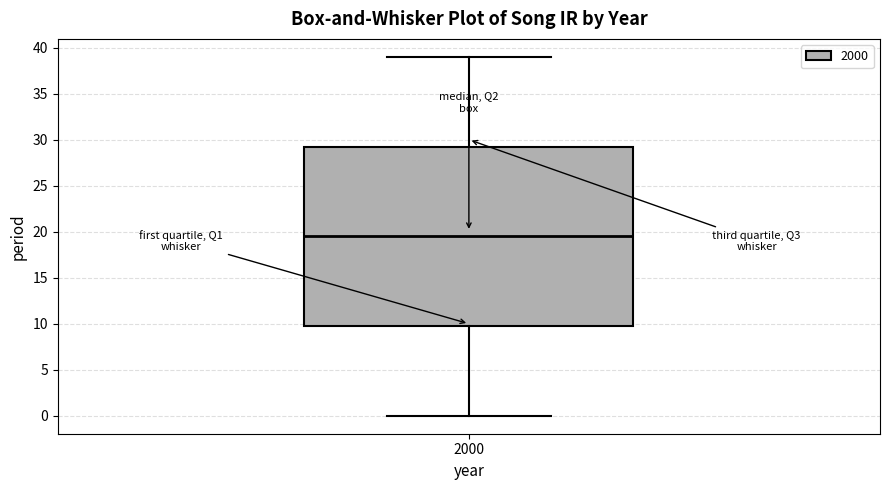

Transcribe this box plot: give where the median line is, the range the box spans, and where the two whiskers end, as read against the y-axis. The values are not printed on the chart, so give them approximately, as read against the axis.

median 19.5, box 10.0 to 29.5, whiskers 0.0 to 39.0